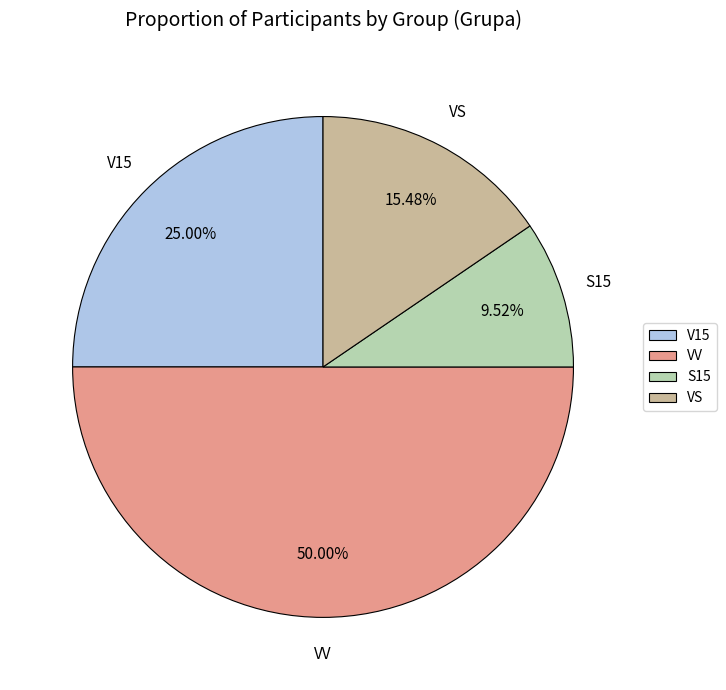

Rank the categories by value from highest to lowest.

VV, V15, VS, S15